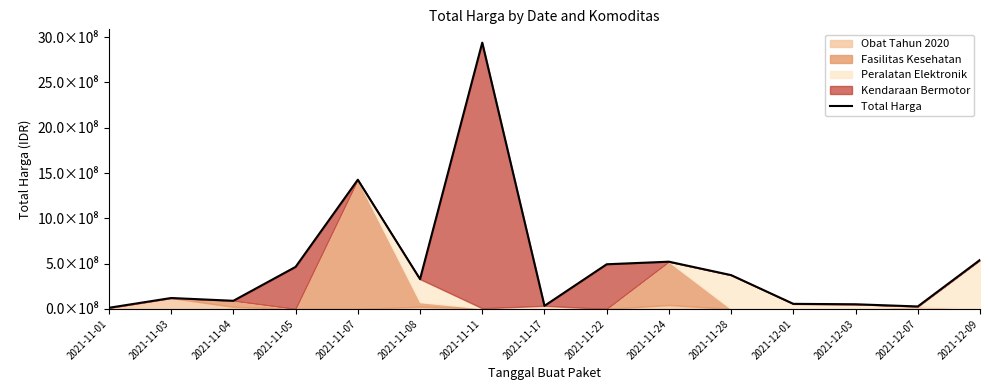

True or false: the data has more than 0 interior local peaks.

True